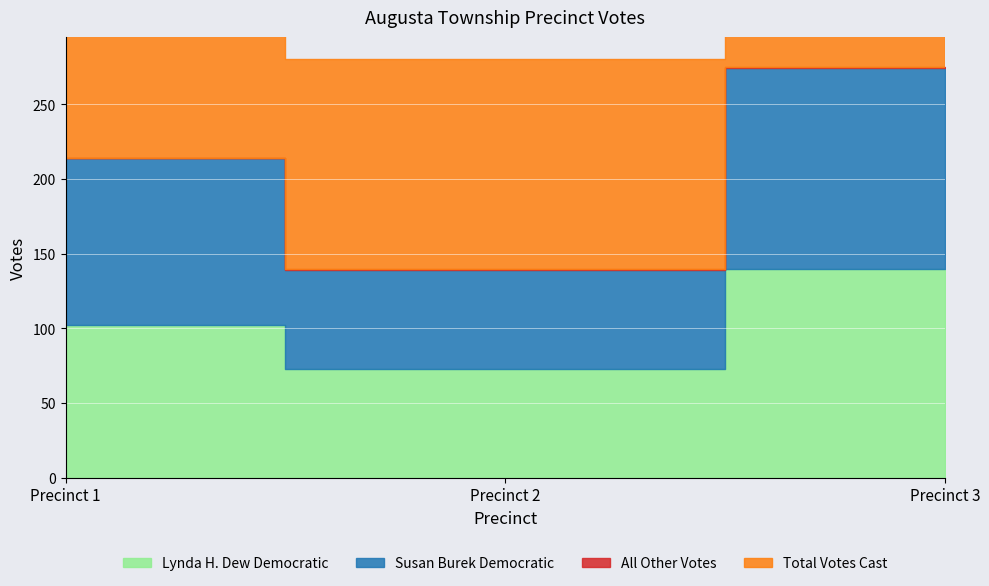

Which has a higher value, Precinct 3 or Precinct 2?

Precinct 3